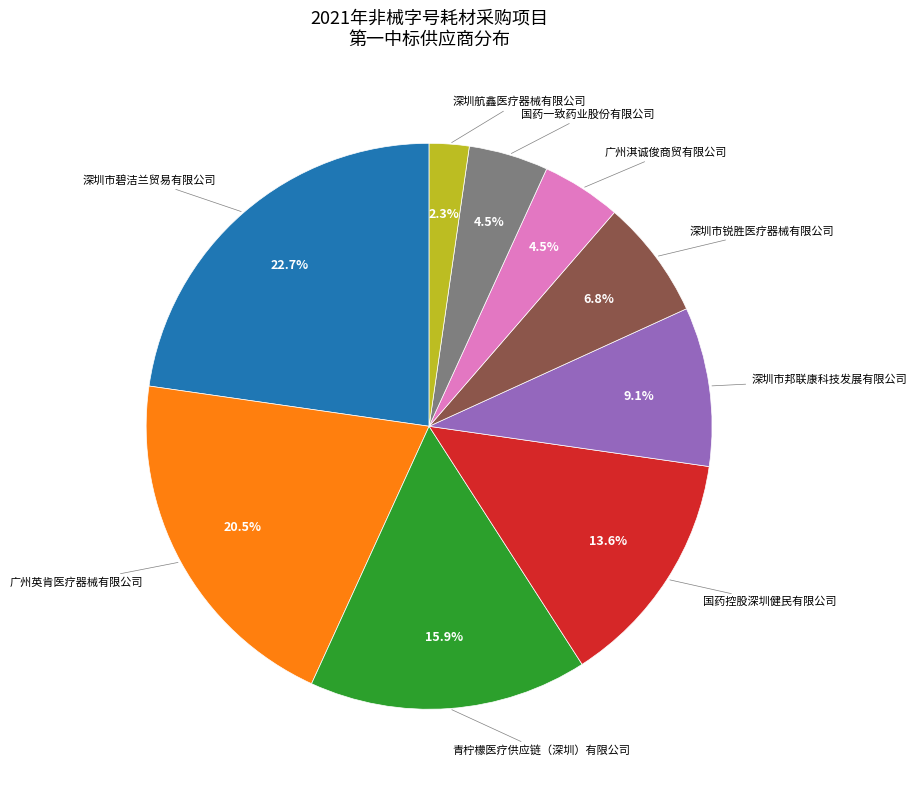

How many slices are in this pie chart?

9